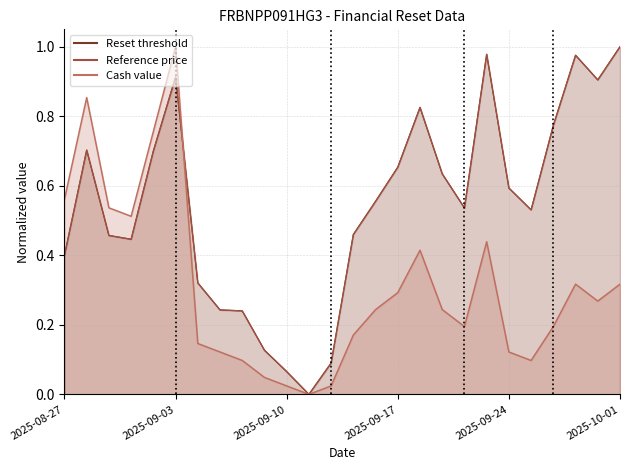

What is the value of the Reset threshold point at the 23rd from the left?

0.8